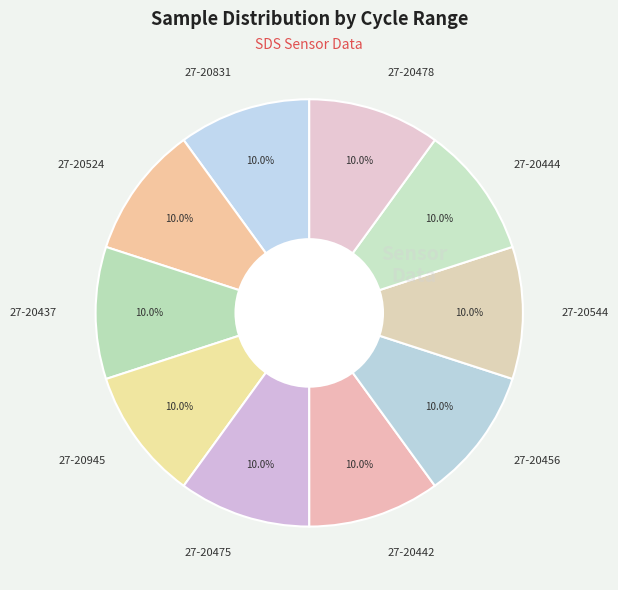

To the nearest percent, what percentage of the pie is 27-20437?

10%